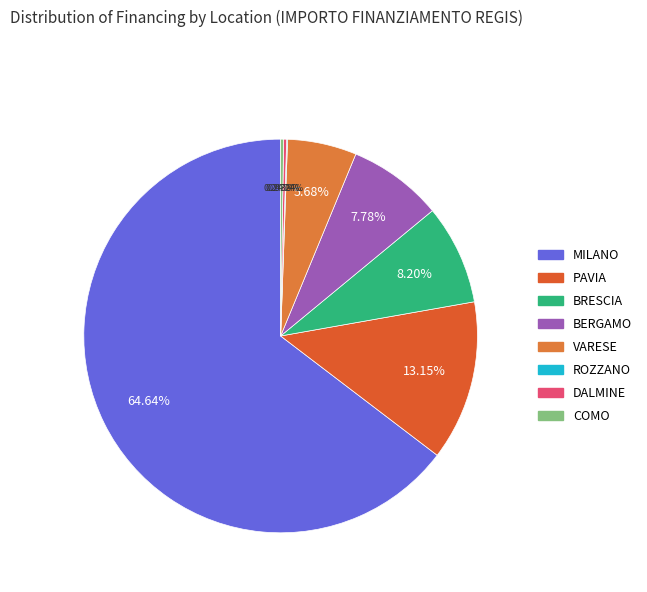

Is it true that BERGAMO is 1% of the pie?

False